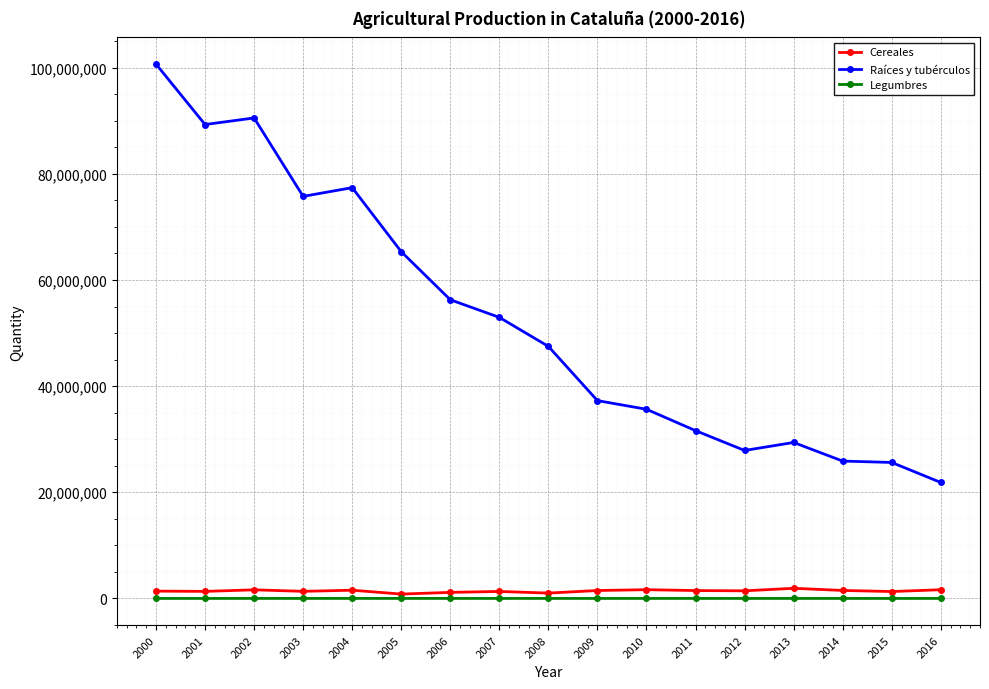

Which series has the largest range (max minus min)?

Raíces y tubérculos